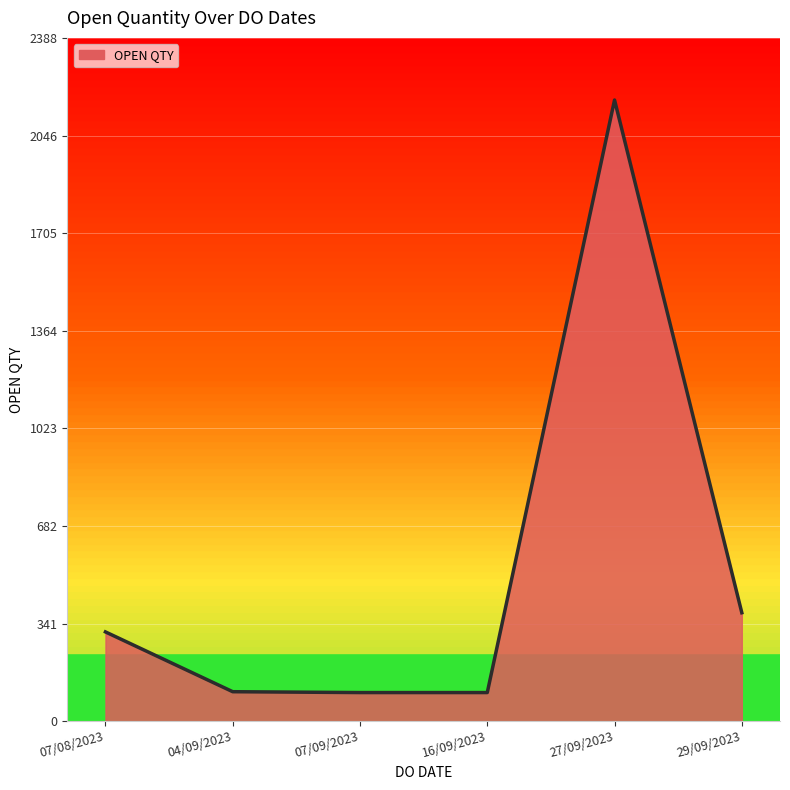

What is the smallest value displayed?

100